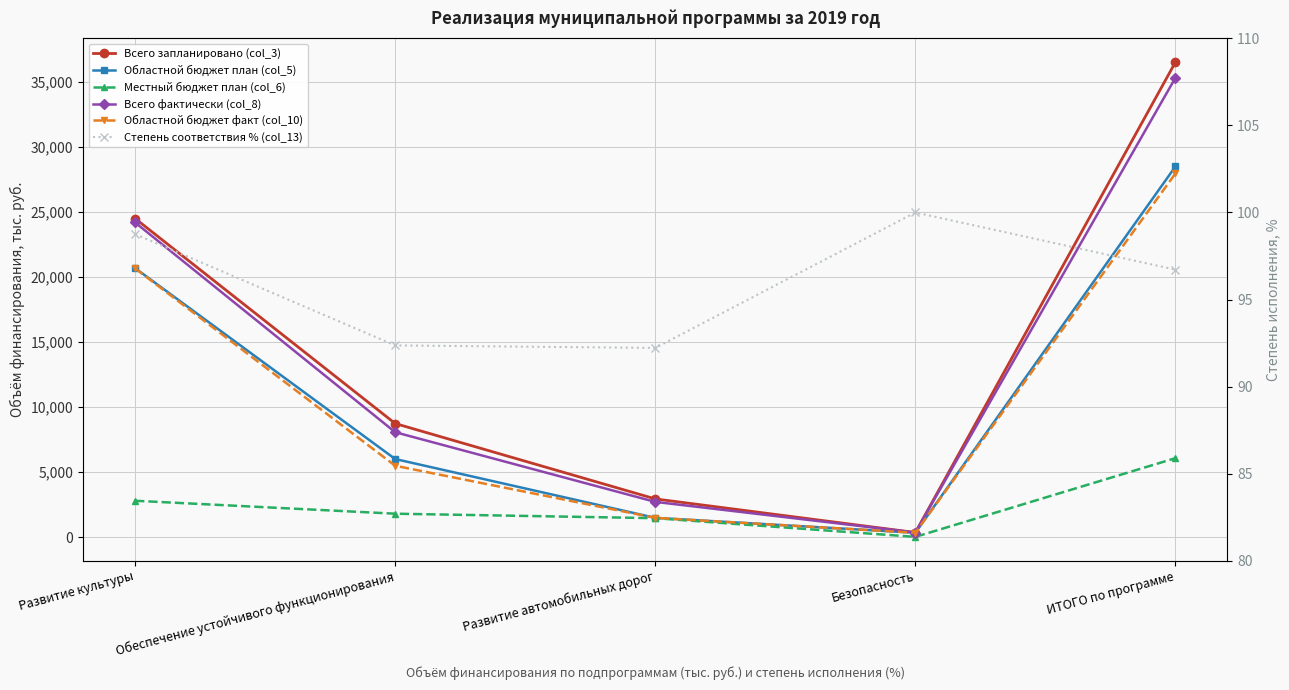

Between Обеспечение устойчивого функционирования and Безопасность, which series saw the biggest shift?

Всего запланировано (col_3)